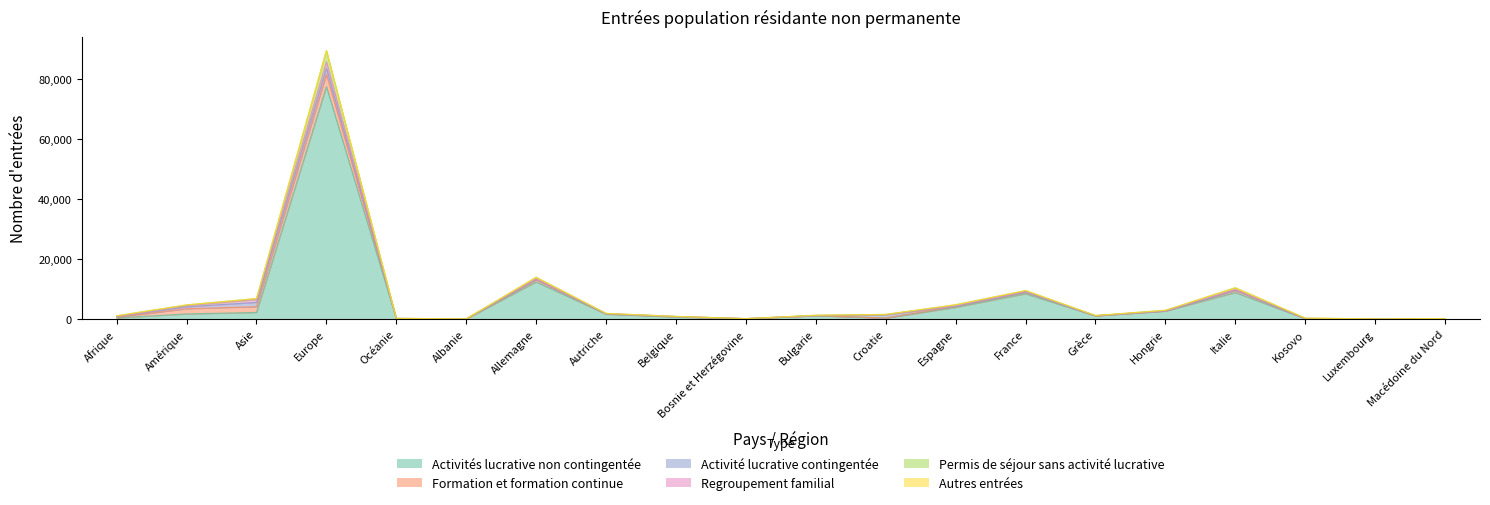

Rank the series at Bosnie et Herzégovine from lowest to highest value.

Autres entrées, Formation et formation continue, Regroupement familial, Permis de séjour sans activité lucrative, Activité lucrative contingentée, Activités lucrative non contingentée